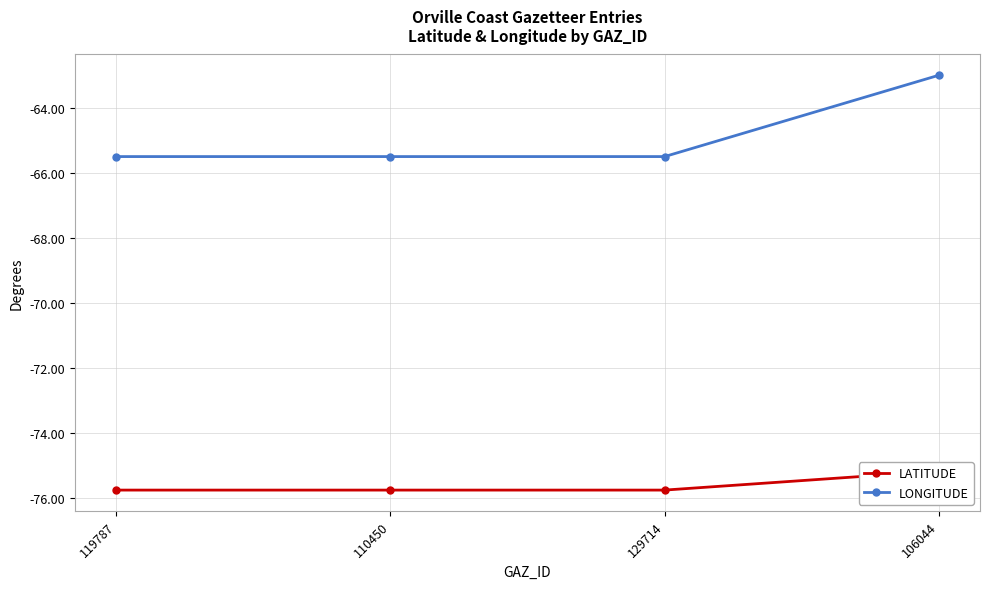

What is the value of the LONGITUDE point at the 1st from the left?

-65.5